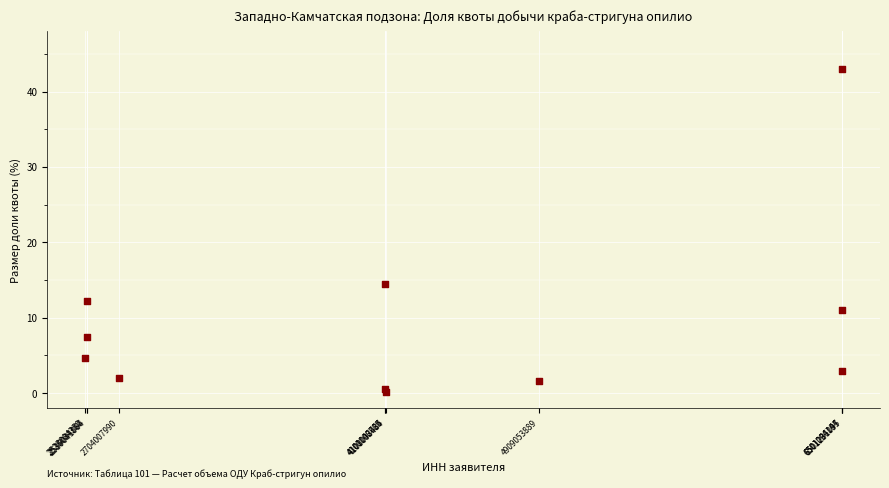

What Y value in the scatter plot is closest to 21?

14.5